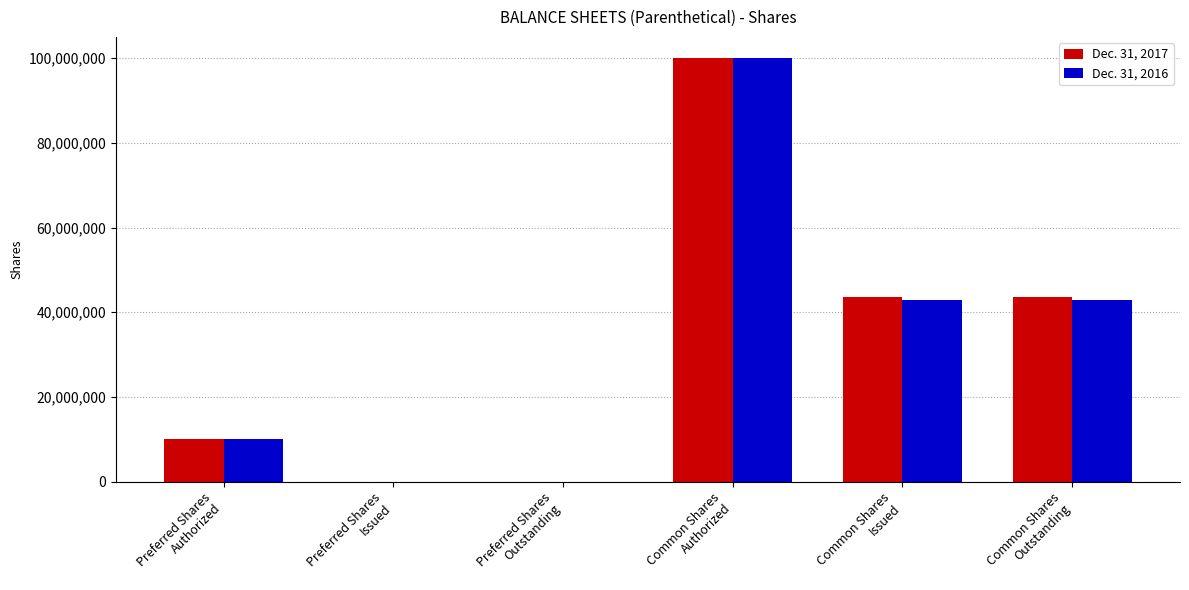

Read the Dec. 31, 2016 value at Common Shares
Issued, to the nearest 50.

42867050